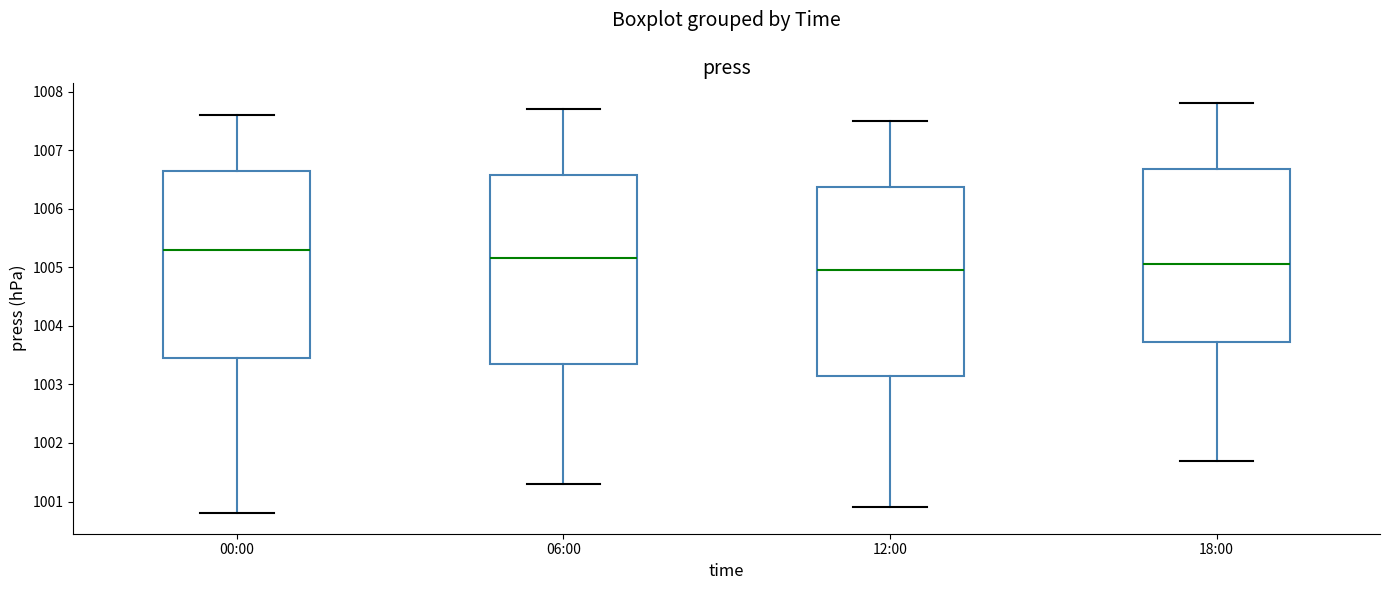

Reading left to right, read every box against the y-axis: the position of its median line, the range the box covers, and the ends of its whiskers. The values are not printed on the chart, so give them approximately, as read against the axis.

00:00: median 1005.3, box 1003.5 to 1006.7, whiskers 1000.8 to 1007.6
06:00: median 1005.2, box 1003.4 to 1006.6, whiskers 1001.3 to 1007.7
12:00: median 1005.0, box 1003.2 to 1006.4, whiskers 1000.9 to 1007.5
18:00: median 1005.1, box 1003.7 to 1006.7, whiskers 1001.7 to 1007.8